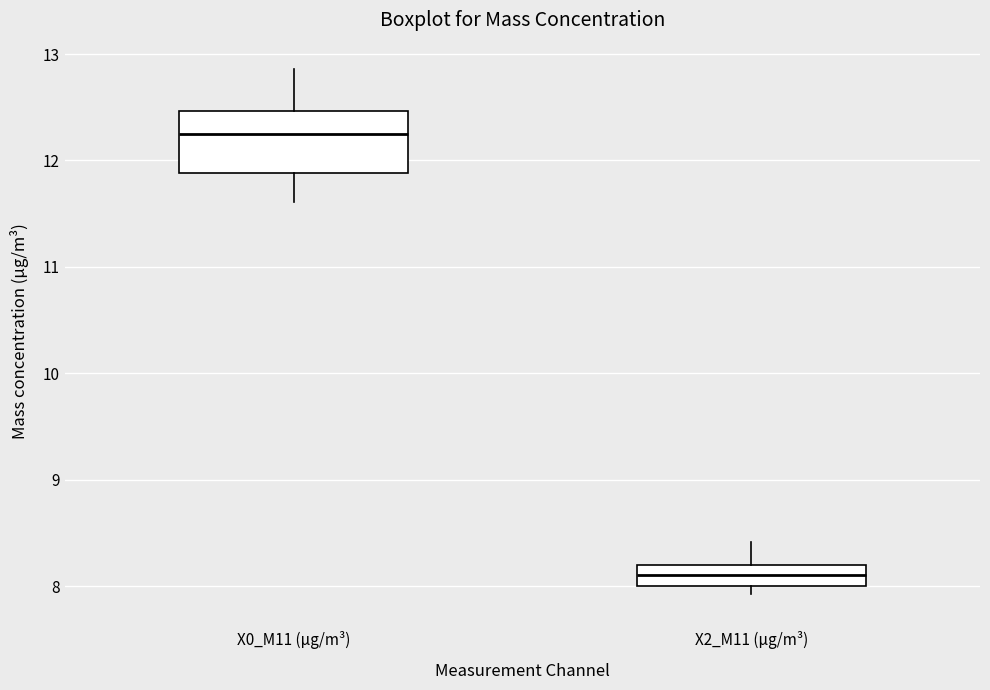

Reading left to right, read every box against the y-axis: the position of its median line, the range the box covers, and the ends of its whiskers. The values are not printed on the chart, so give them approximately, as read against the axis.

X0_M11 (μg/m³): median 12.3, box 11.9 to 12.5, whiskers 11.6 to 12.9
X2_M11 (μg/m³): median 8.1, box 8.0 to 8.2, whiskers 7.9 to 8.4